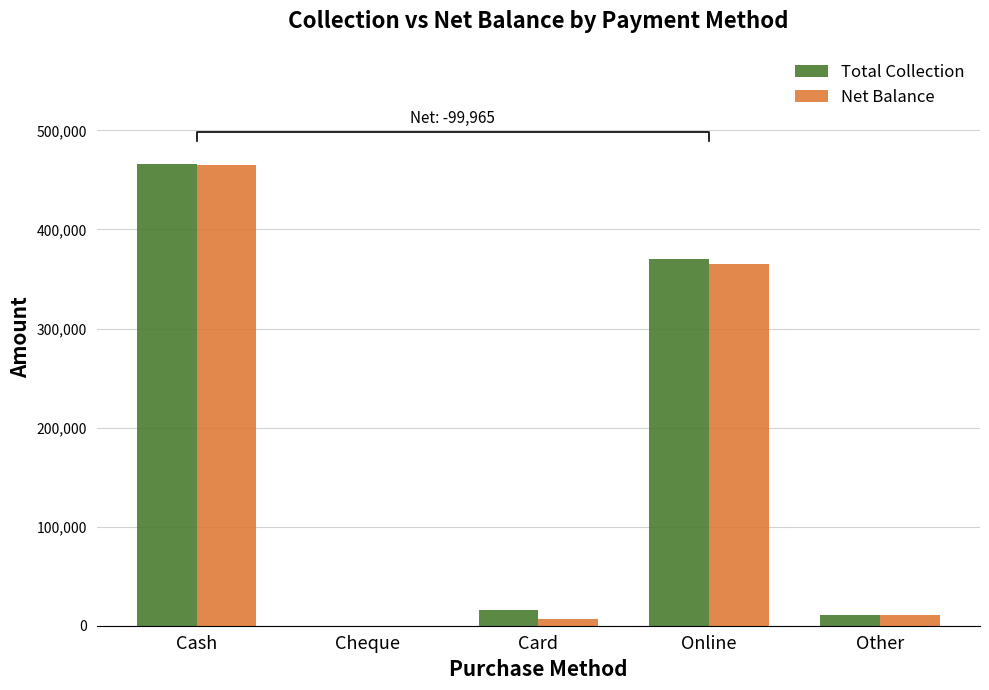

What is the sum of all Net Balance values?

846965